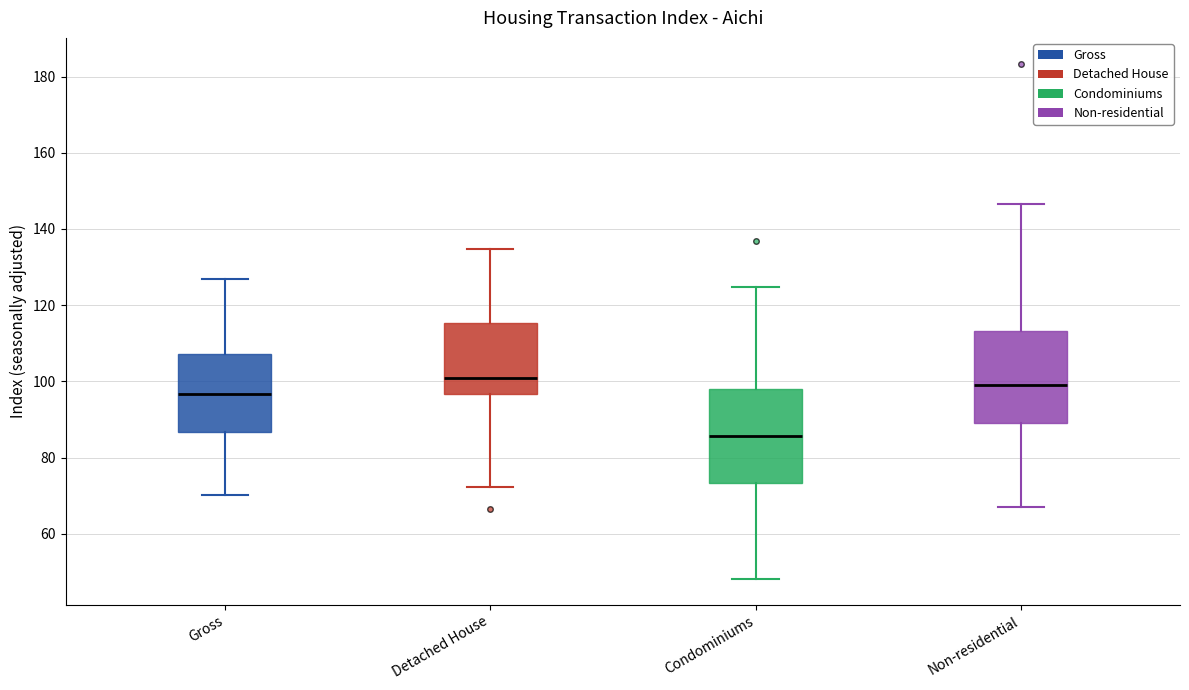

Reading left to right, read every box against the y-axis: the position of its median line, the range the box covers, and the ends of its whiskers. The values are not printed on the chart, so give them approximately, as read against the axis.

Gross: median 96, box 86 to 108, whiskers 70 to 126
Detached House: median 100, box 96 to 116, whiskers 72 to 134
Condominiums: median 86, box 74 to 98, whiskers 48 to 124
Non-residential: median 100, box 88 to 114, whiskers 66 to 146